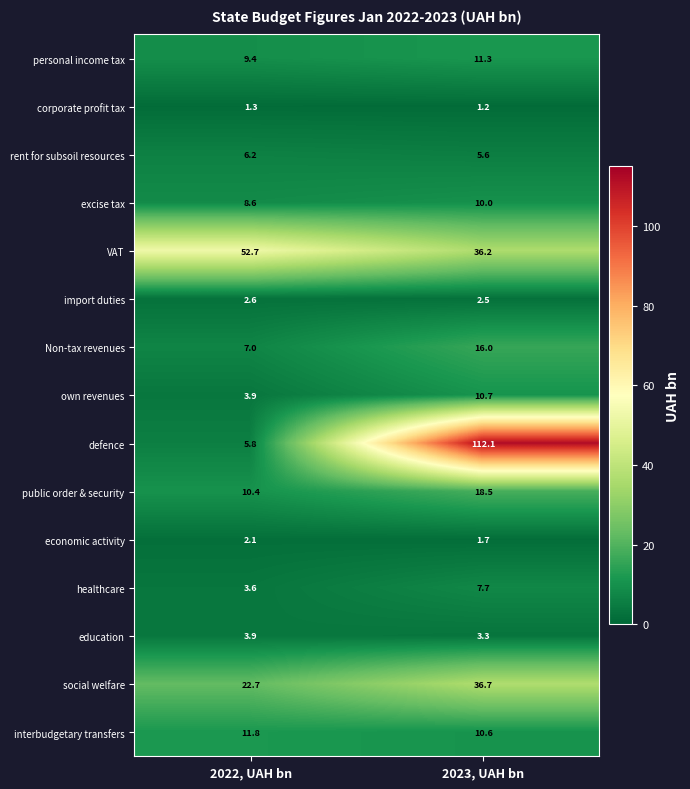

At how many categories does at least one series exceed 92?

1